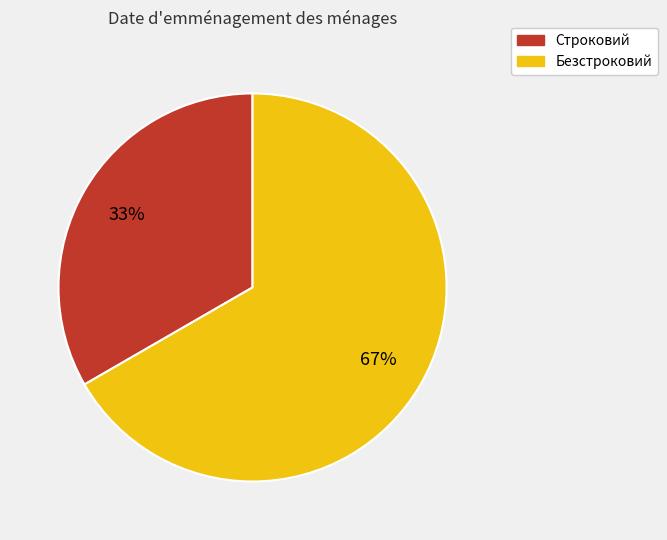

To the nearest percent, what portion does Безстроковий represent?

67%